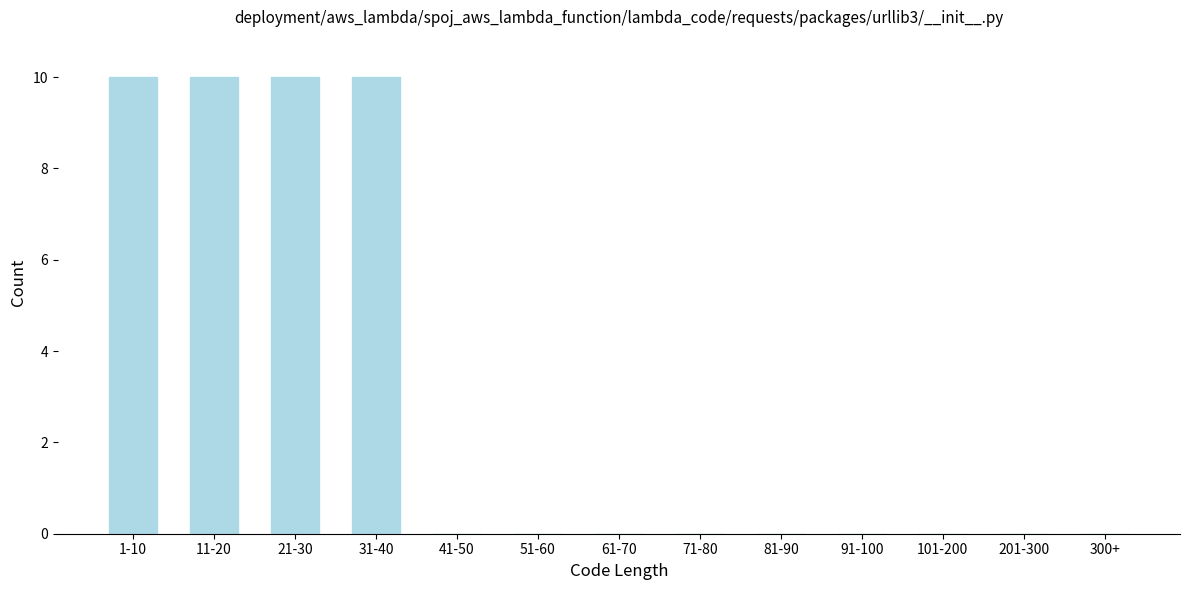

Reading left to right, transcribe all the data shown in this chart.

1-10=10	11-20=10	21-30=10	31-40=10	41-50=0	51-60=0	61-70=0	71-80=0	81-90=0	91-100=0	101-200=0	201-300=0	300+=0